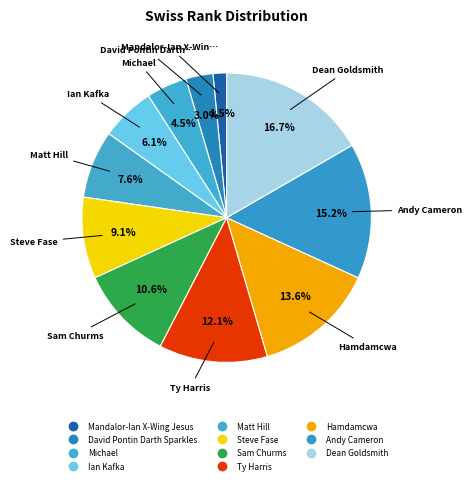

Count the number of slices in the pie.

11